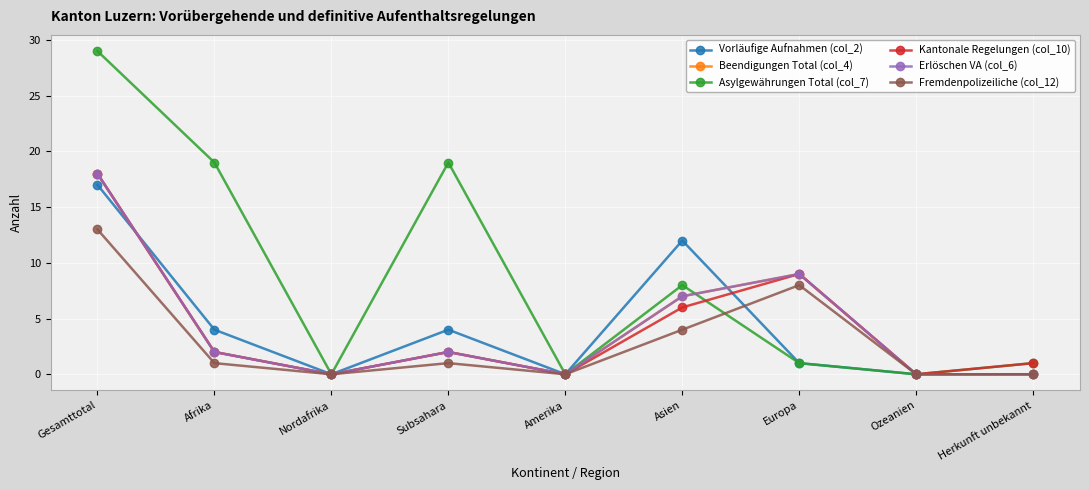

True or false: Fremdenpolizeiliche (col_12) has a value of 1 at Subsahara.

True